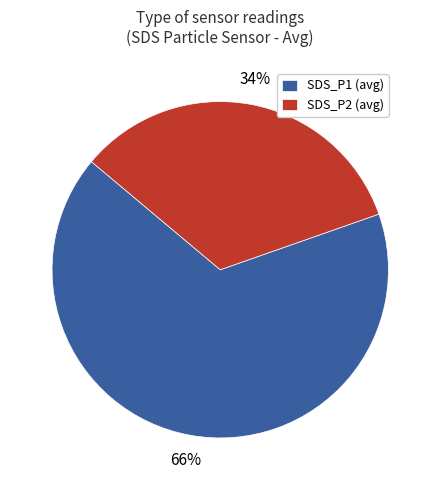

What is the smallest slice in the pie chart?

SDS_P2